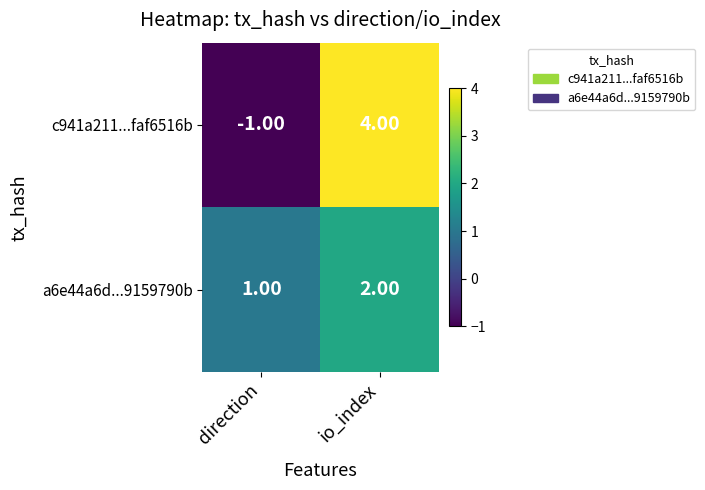

What is the total value across all series at io_index?

6